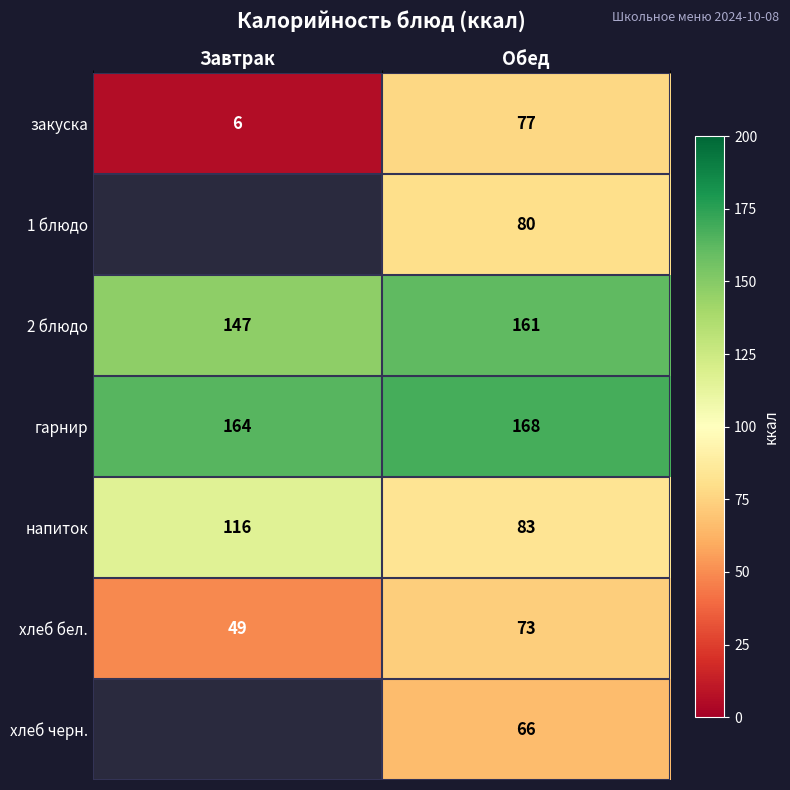

Which label corresponds to the smallest value in the chart?

Завтрак